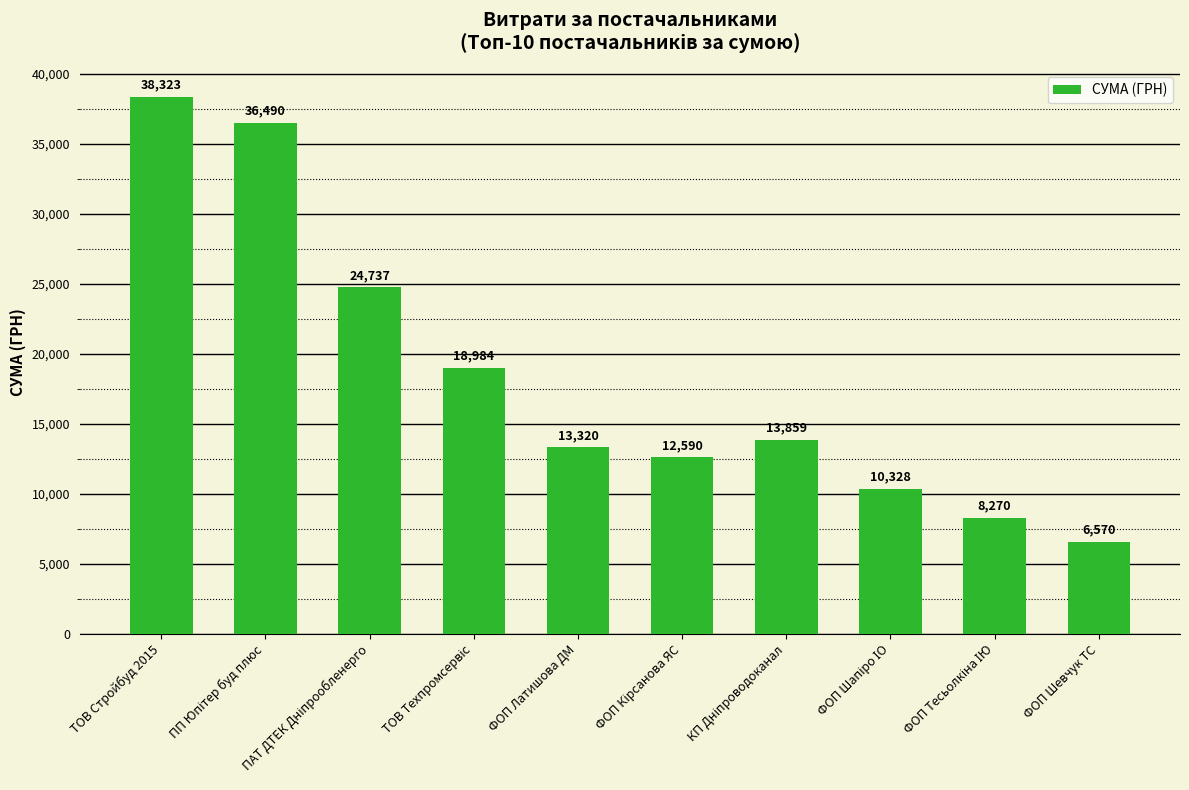

Where does the data first go above 13859?

ТОВ Стройбуд 2015